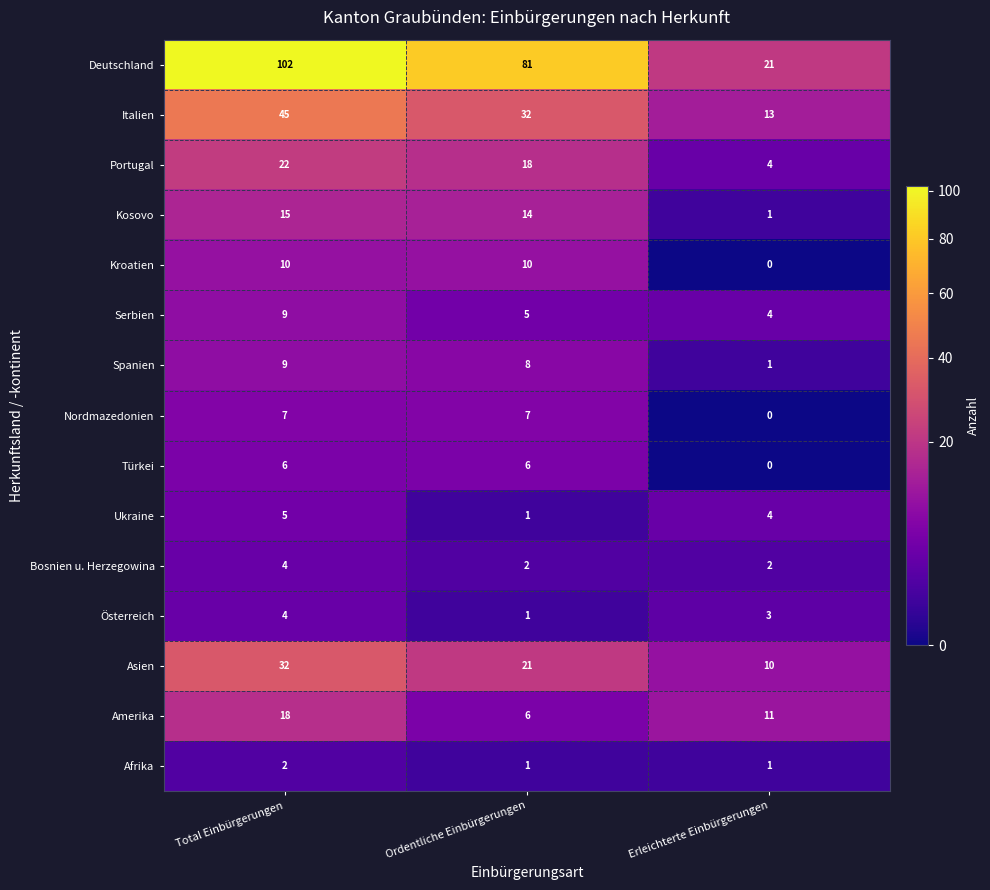

List the labels in order of Asien value, largest first.

Total Einbürgerungen, Ordentliche Einbürgerungen, Erleichterte Einbürgerungen